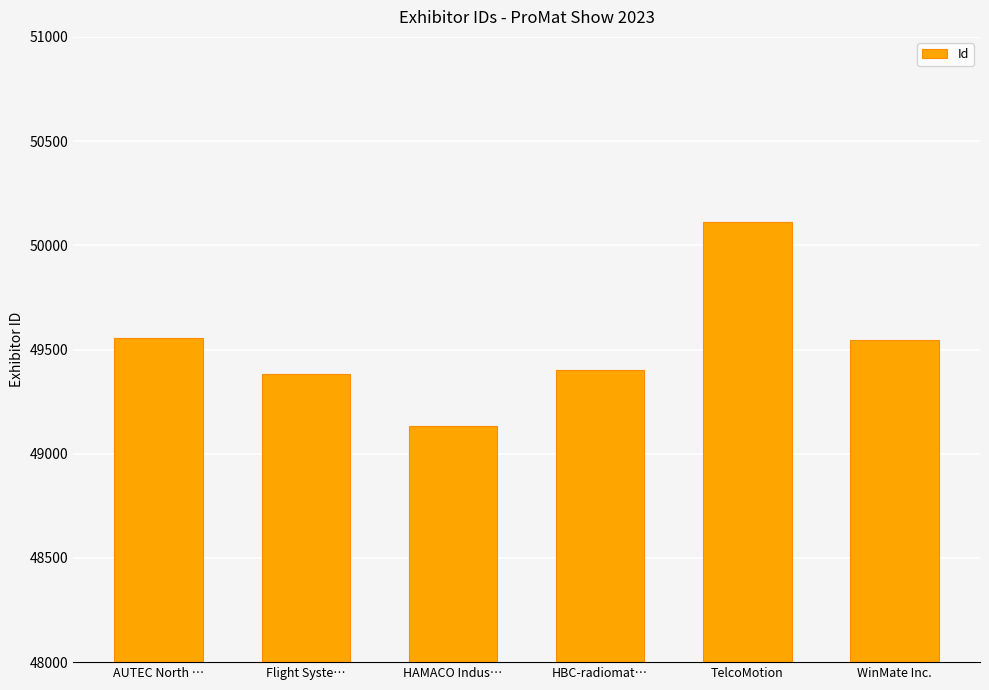

What is the approximate value at HAMACO Indus…?

49132